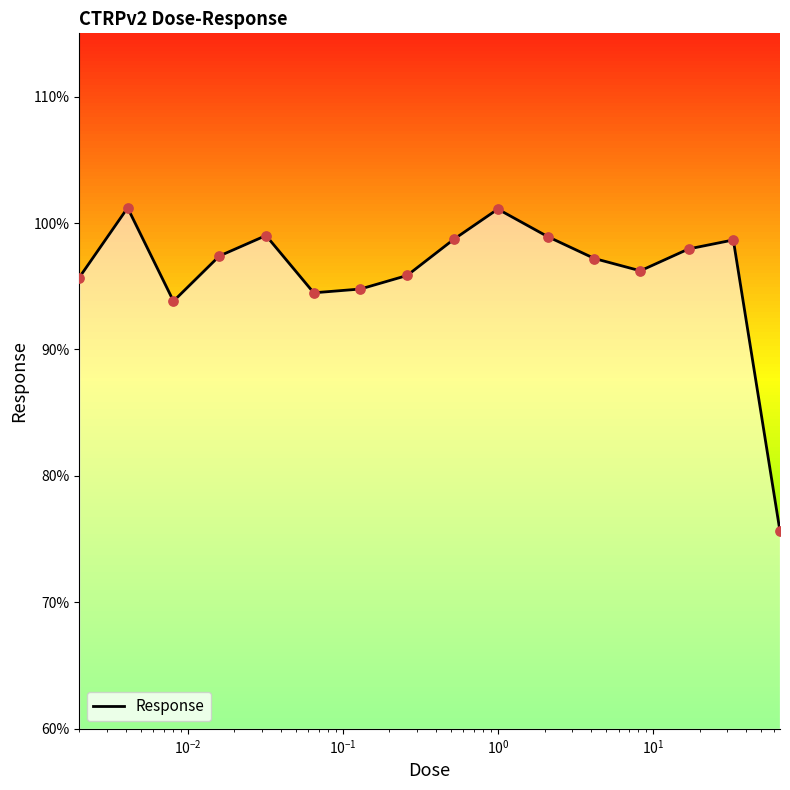

What is the difference between the maximum and minimum values?

25.6